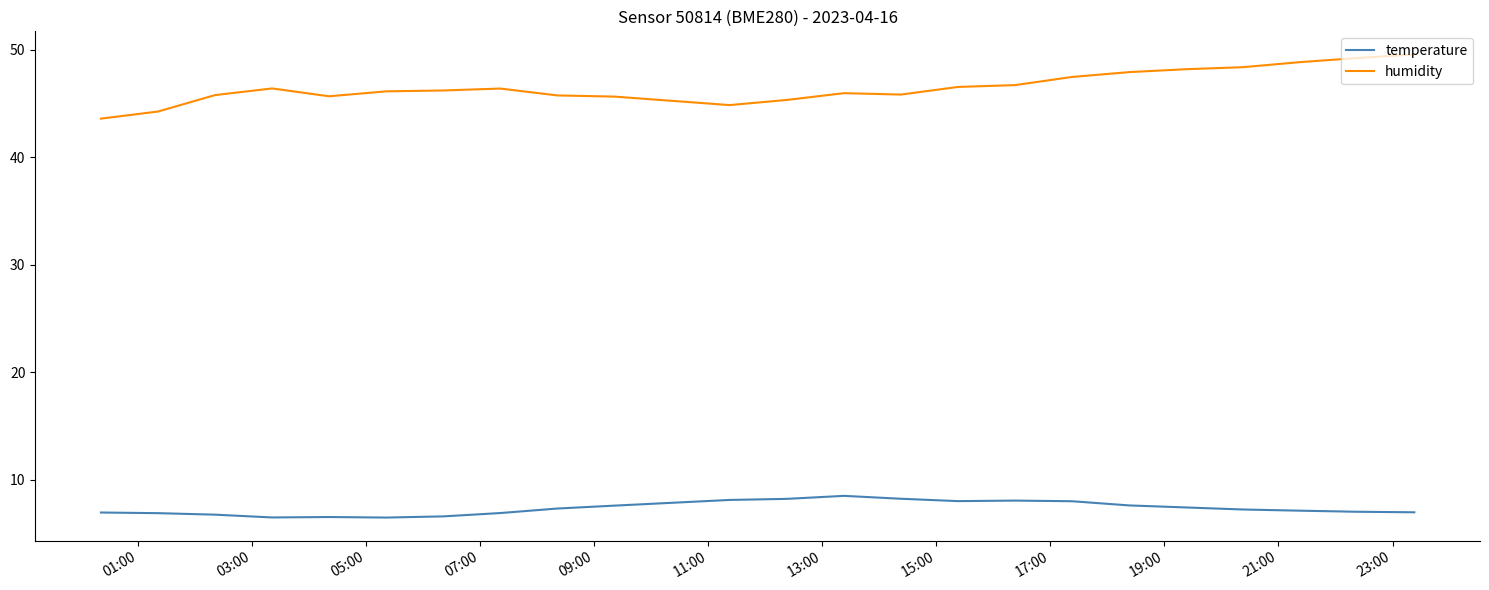

Which series has the largest total across all categories?

humidity